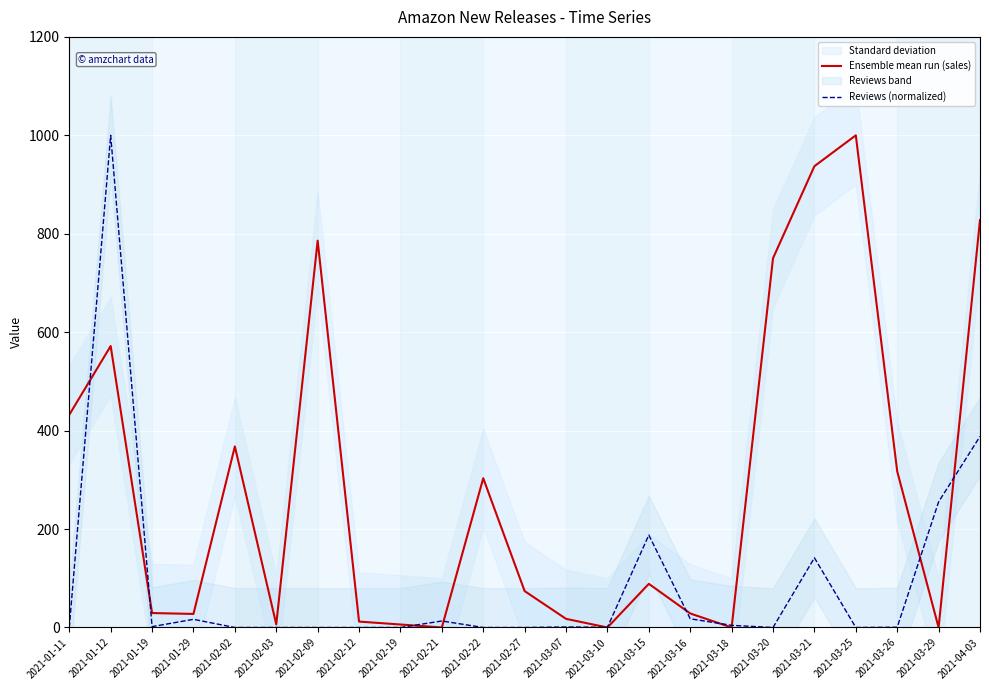

Rank the series by their maximum value, from lowest to highest.

Ensemble mean run (sales), Reviews (normalized)